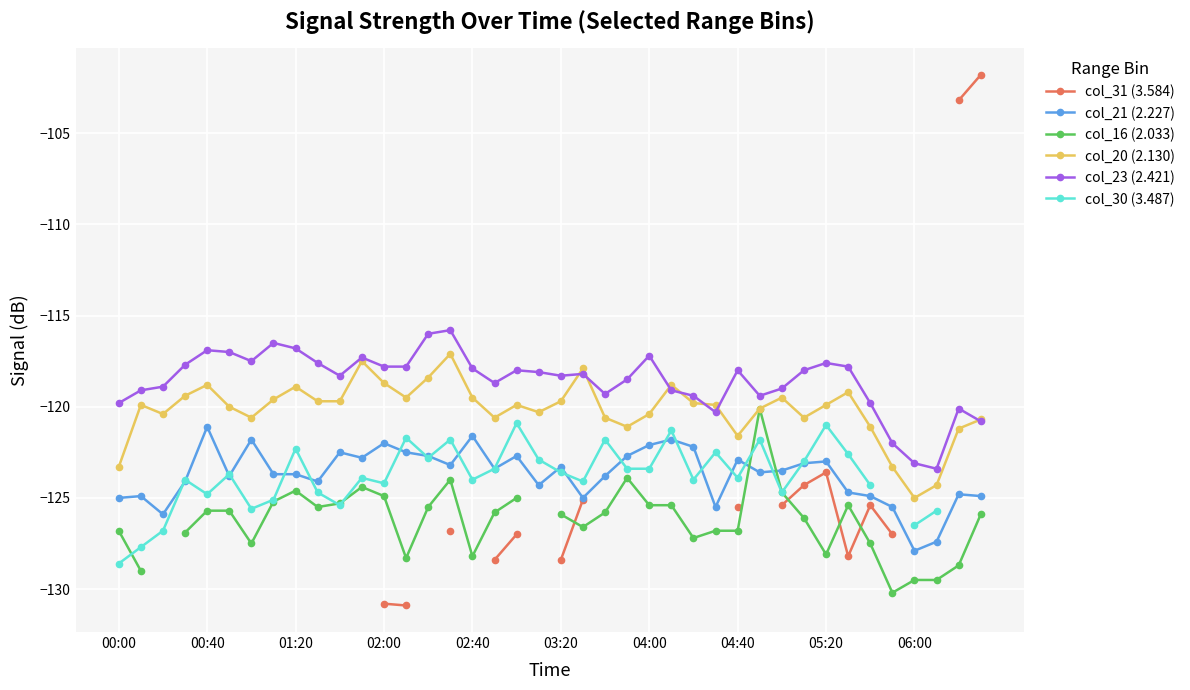

True or false: col_21 (2.227) and col_20 (2.130) intersect in this chart.

False